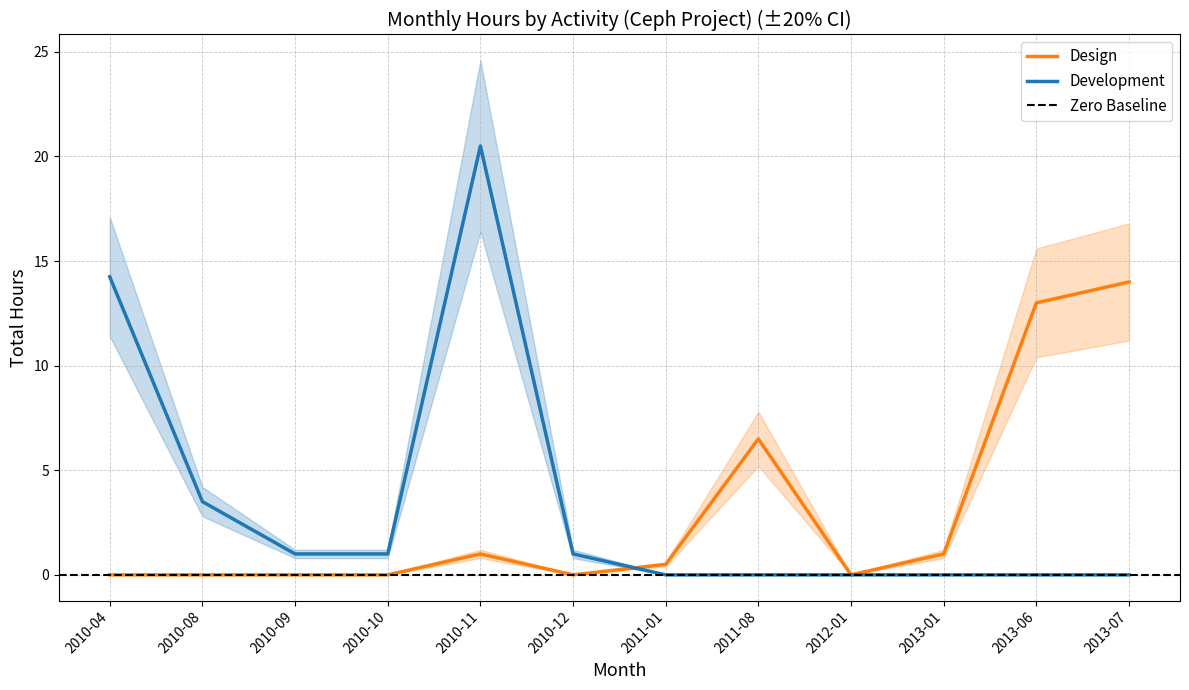

What is the value of the Design point at the 7th from the left?

0.5